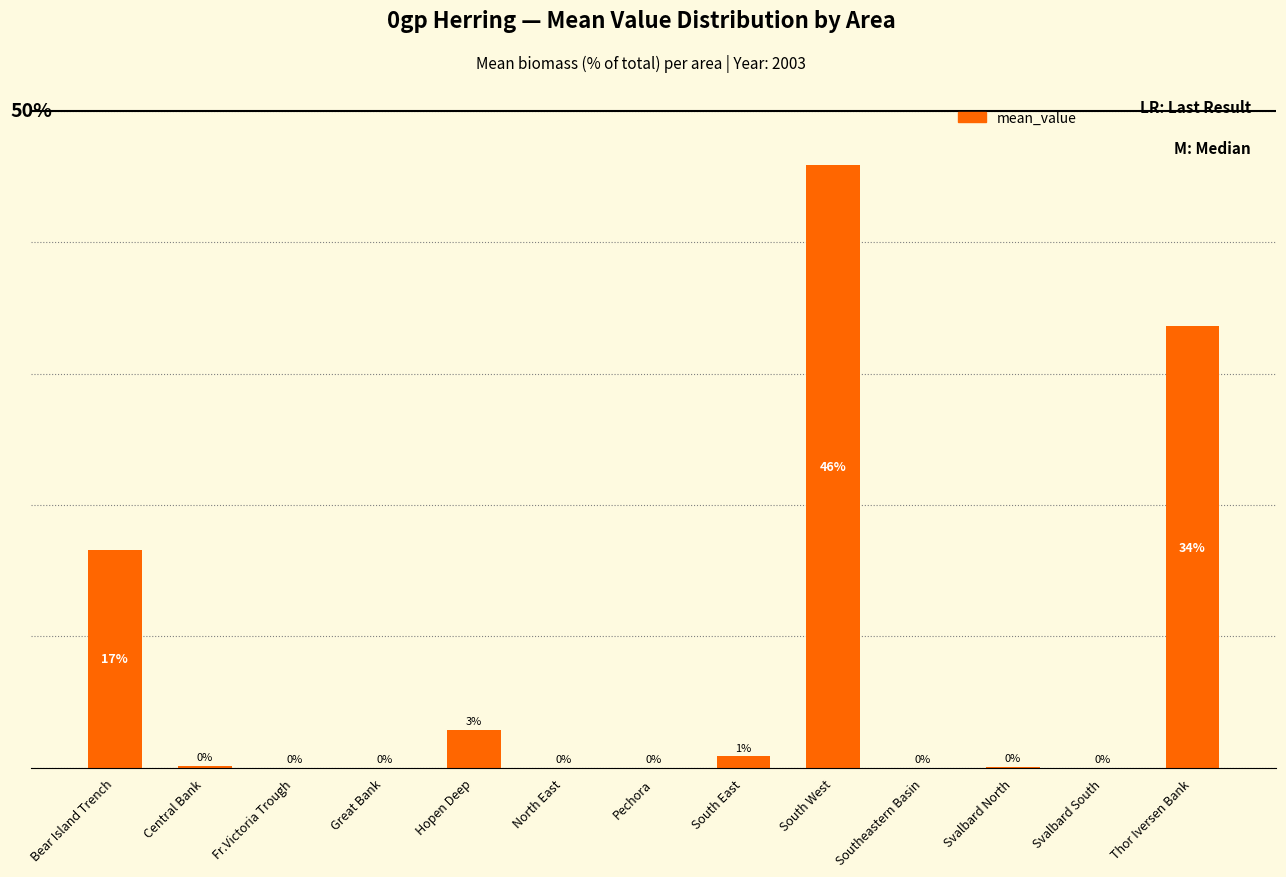

Where is the data nearest to the value 22?

Bear Island Trench